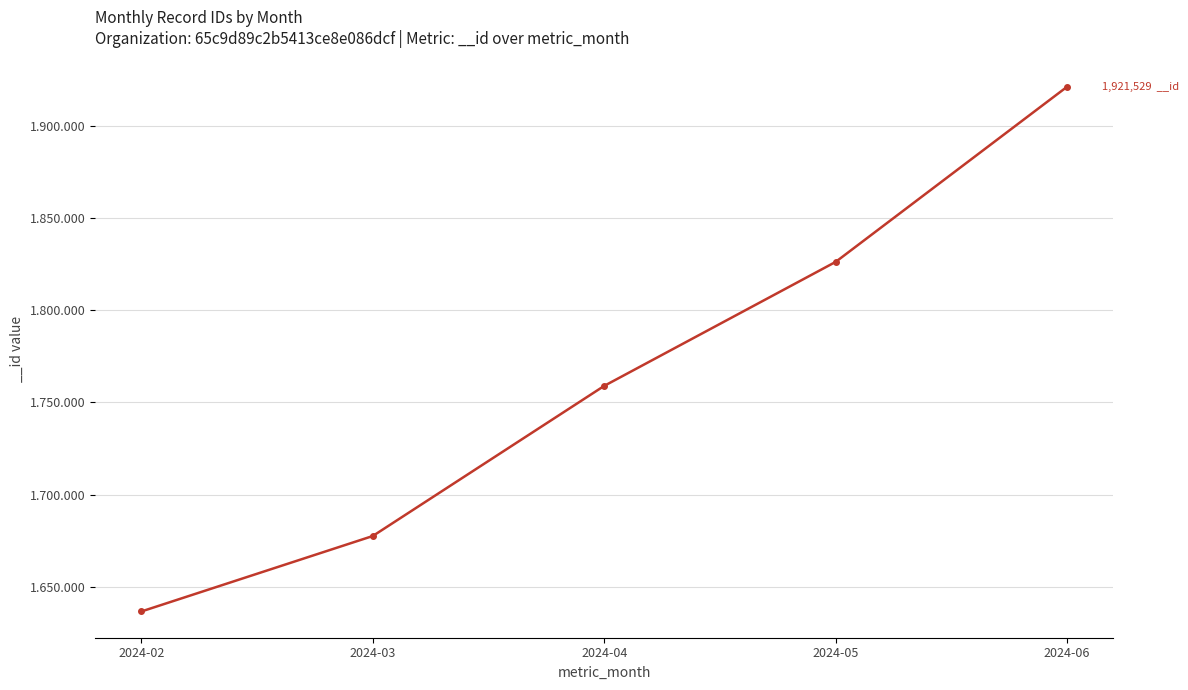

At which category does the chart reach its peak across all series?

2024-06